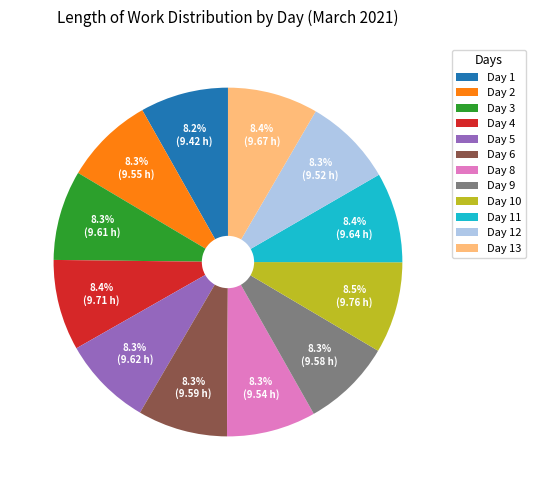

Is there a majority slice in this chart?

No